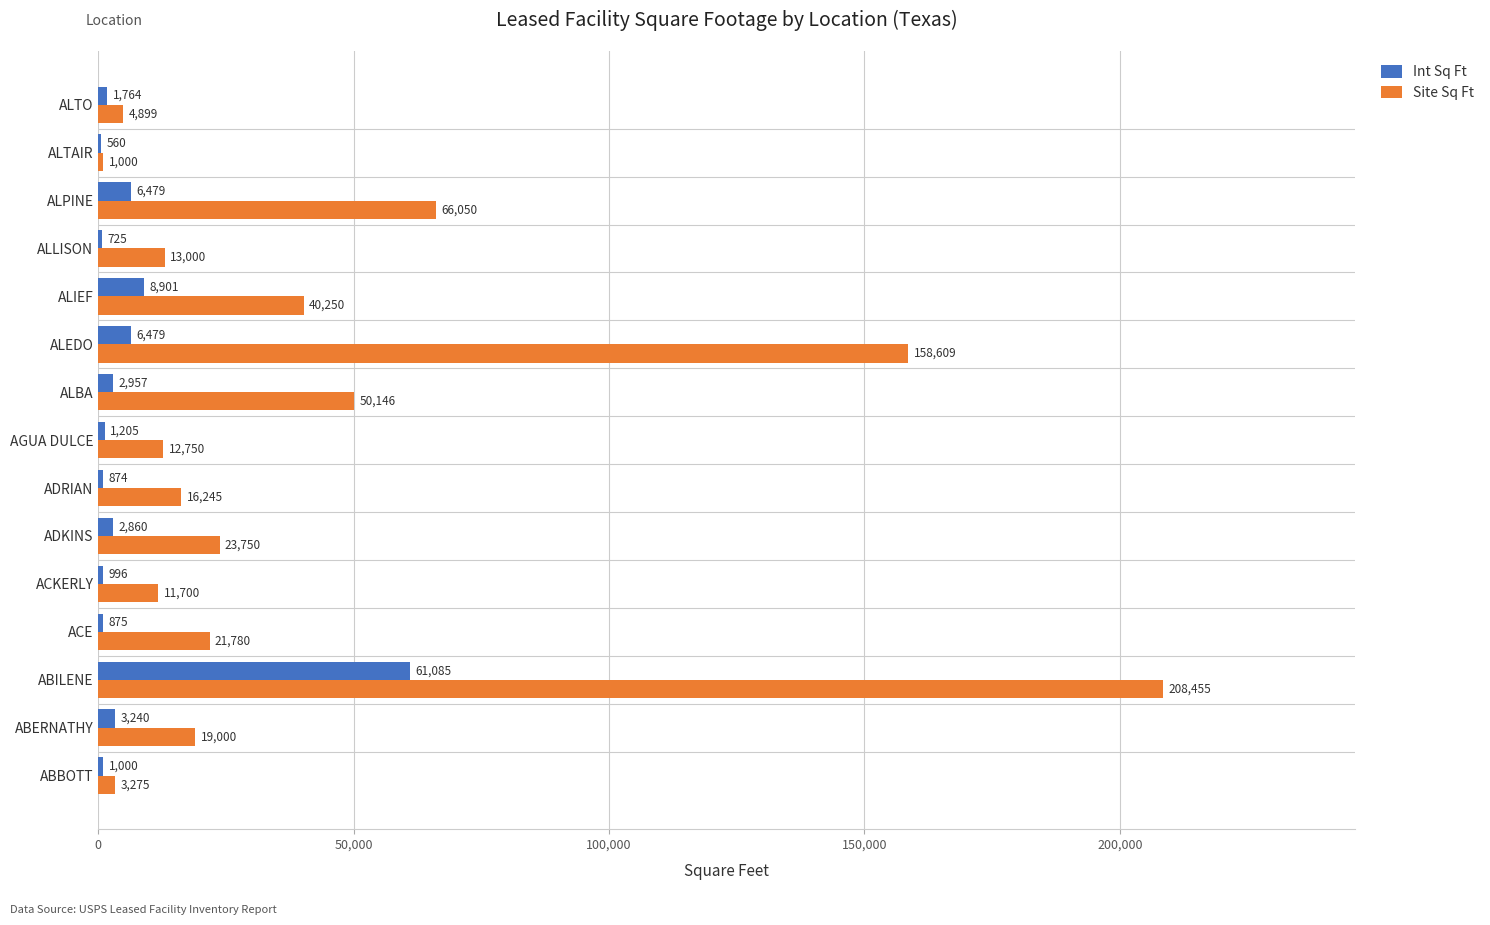

At which category is the sum across all series the highest?

ABILENE